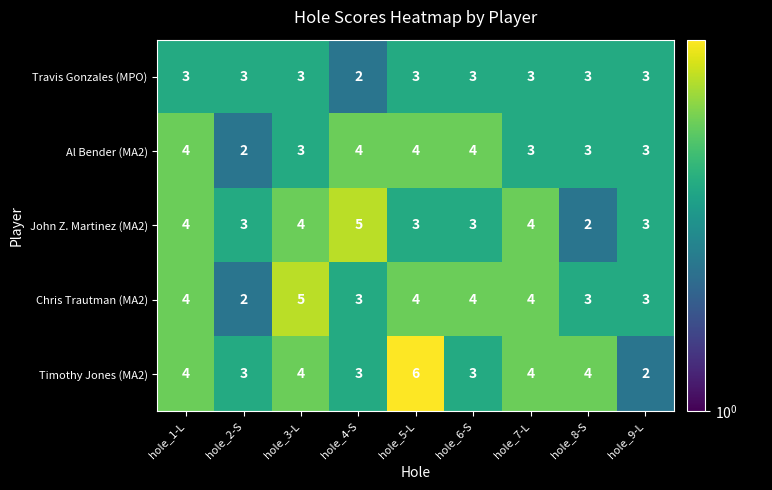

Which series has the largest range (max minus min)?

Timothy Jones (MA2)